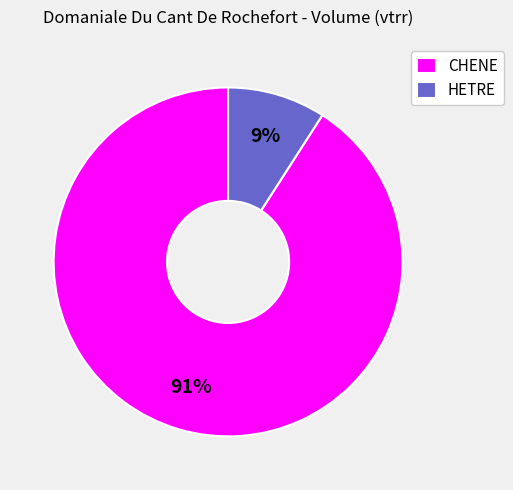

Is it true that CHENE is 78% of the pie?

False